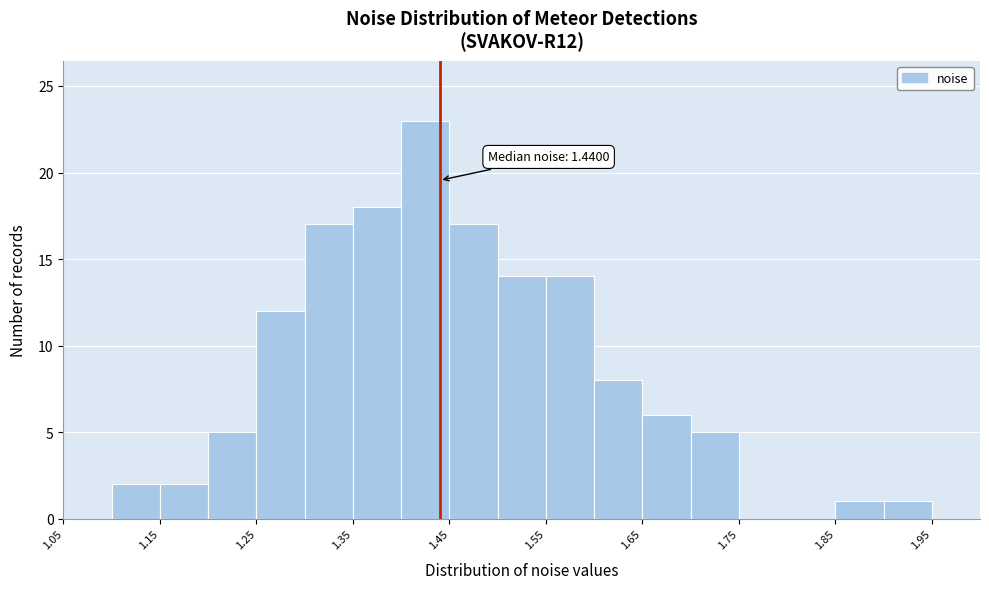

Which range on the x-axis has the tallest bar?

1.40 to 1.45